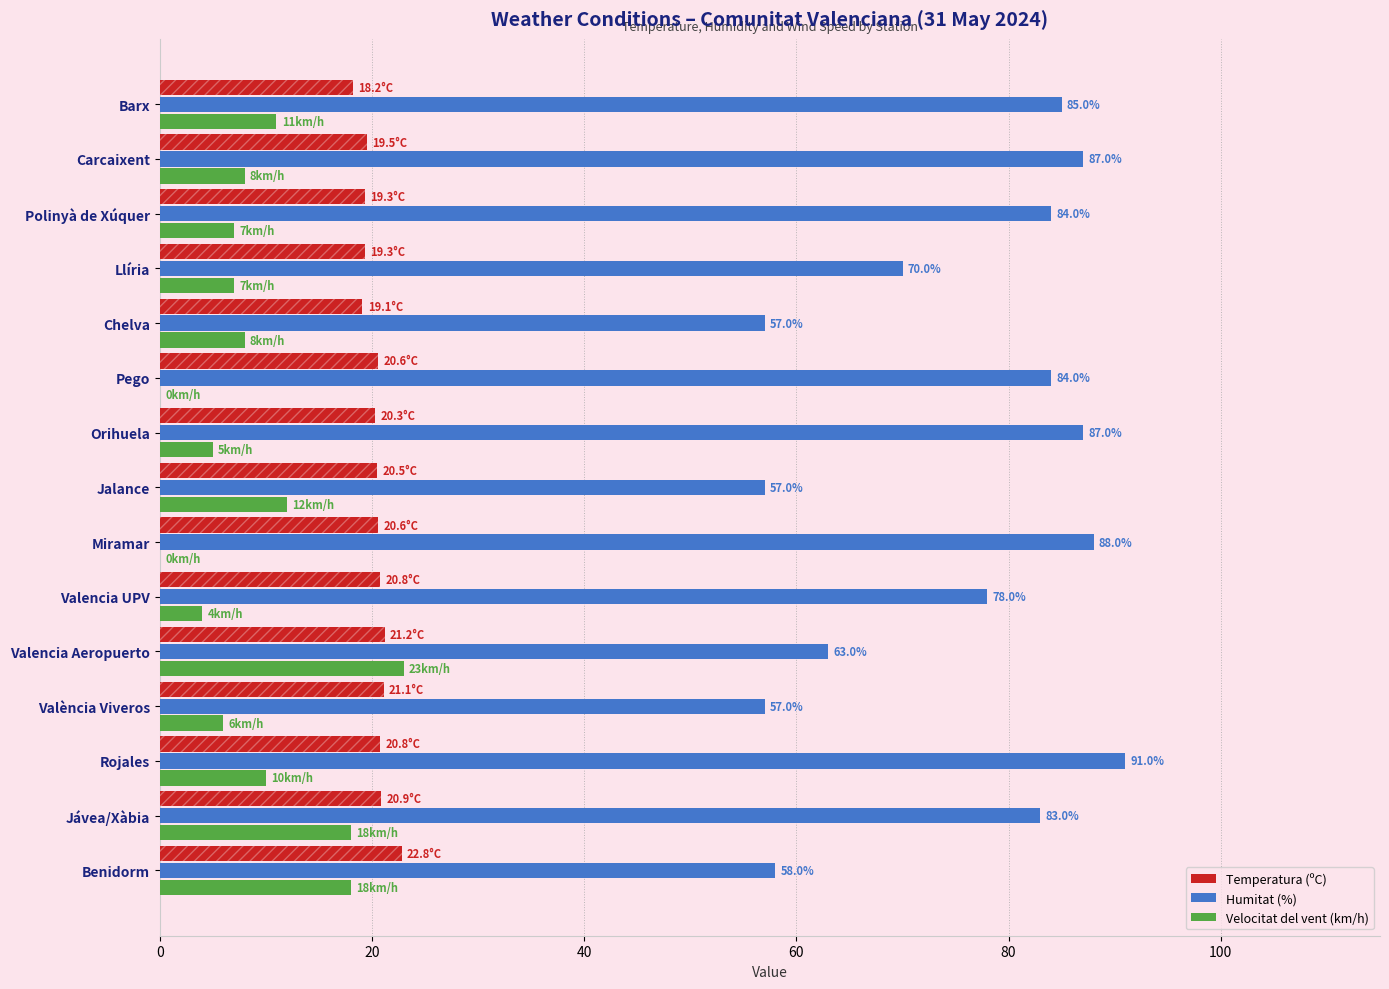

What is the sum of the Temperatura (ºC) values at Jalance and Barx?

38.7